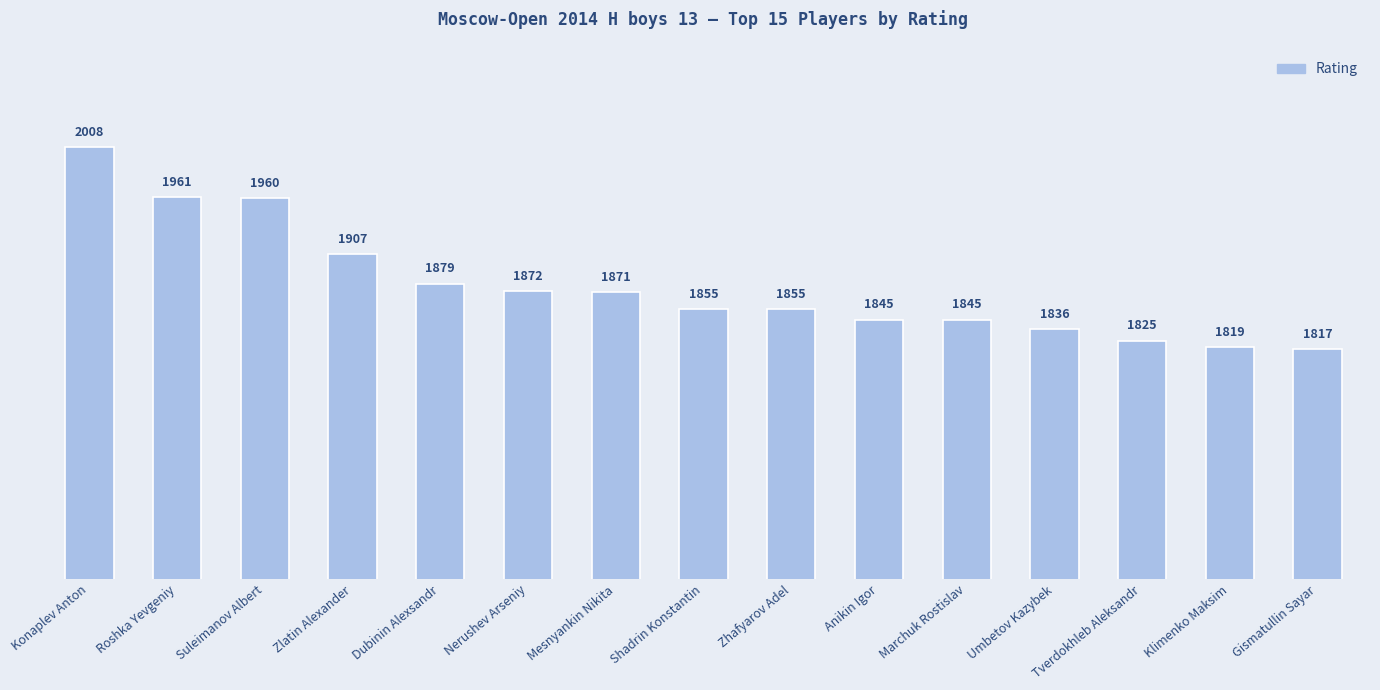

How many data points does each series have?

15